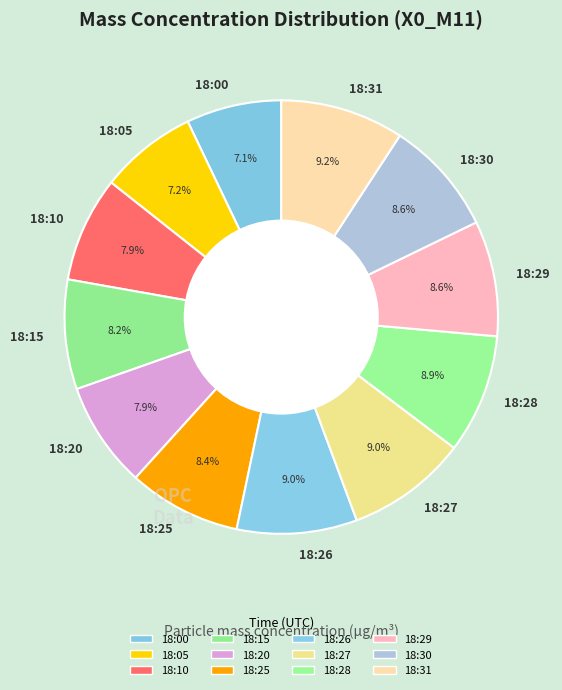

What is the ratio of the value at 18:25 to the value at 18:26?

0.9